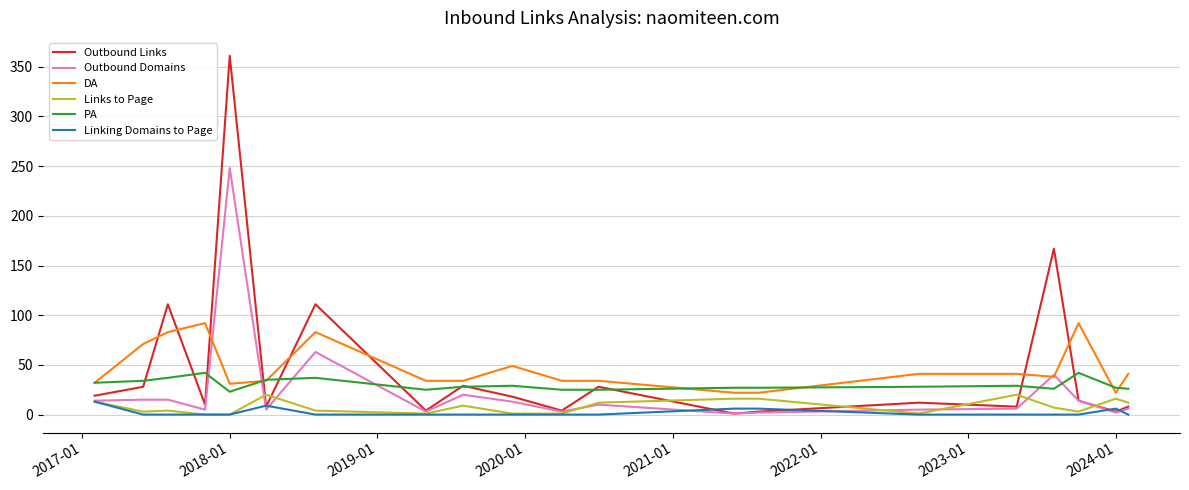

How many interior local valleys does the Outbound Links series have?

7